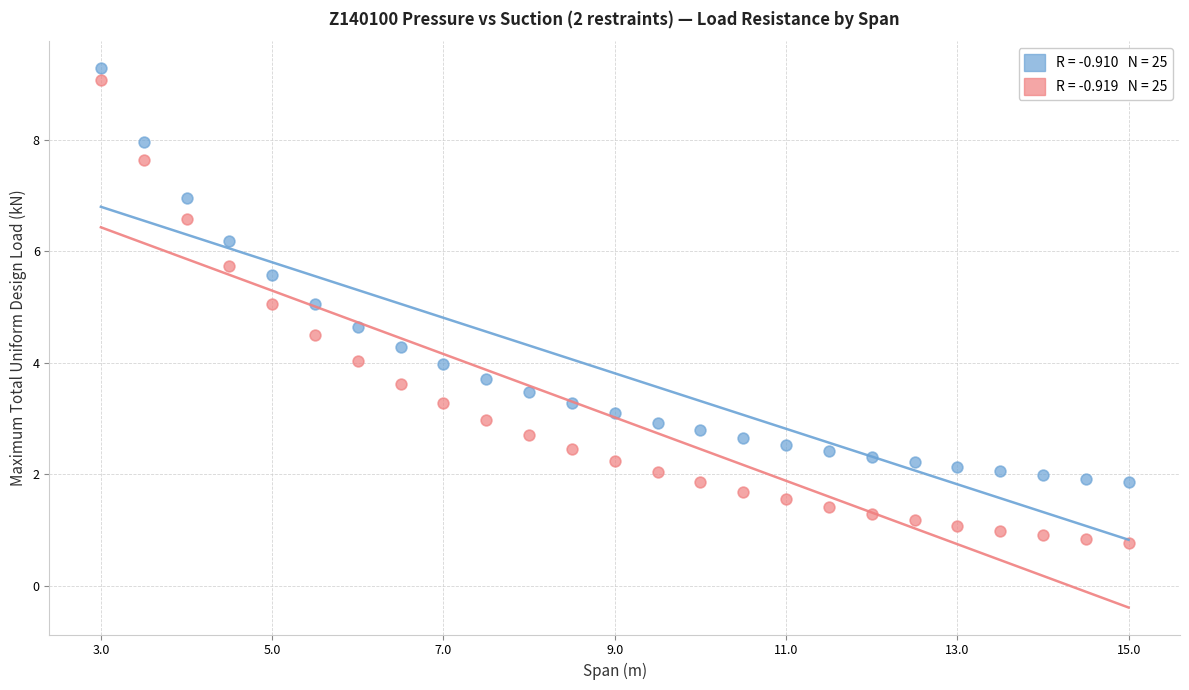

Across all data points, what is the range of Y values (max minus min)?

8.5